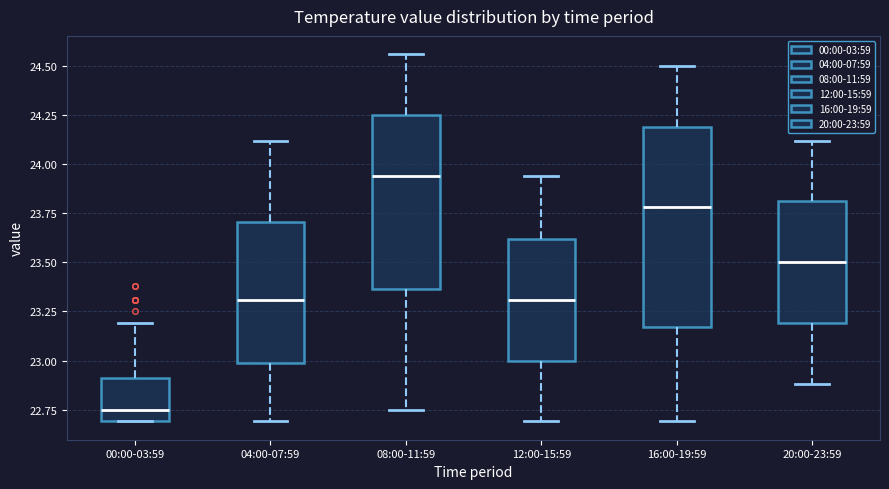

Which box's median line is the lowest?

00:00-03:59